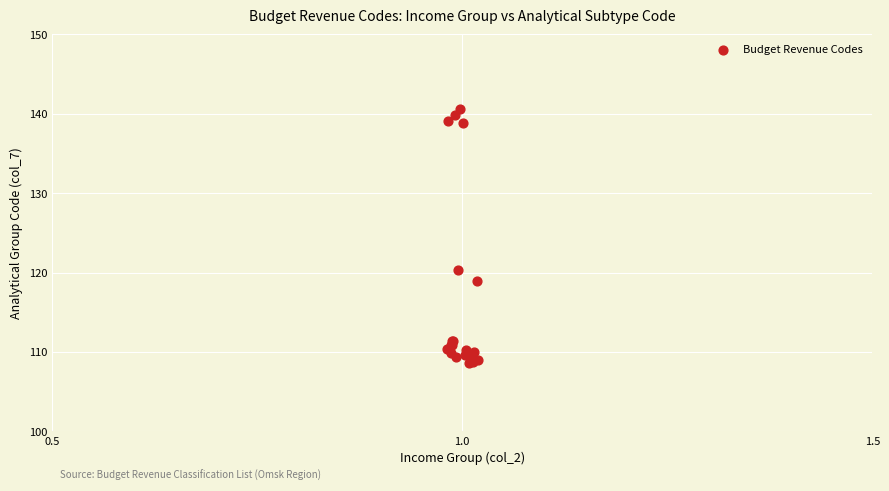

What Y value in the scatter plot is closest to 124?

120.3